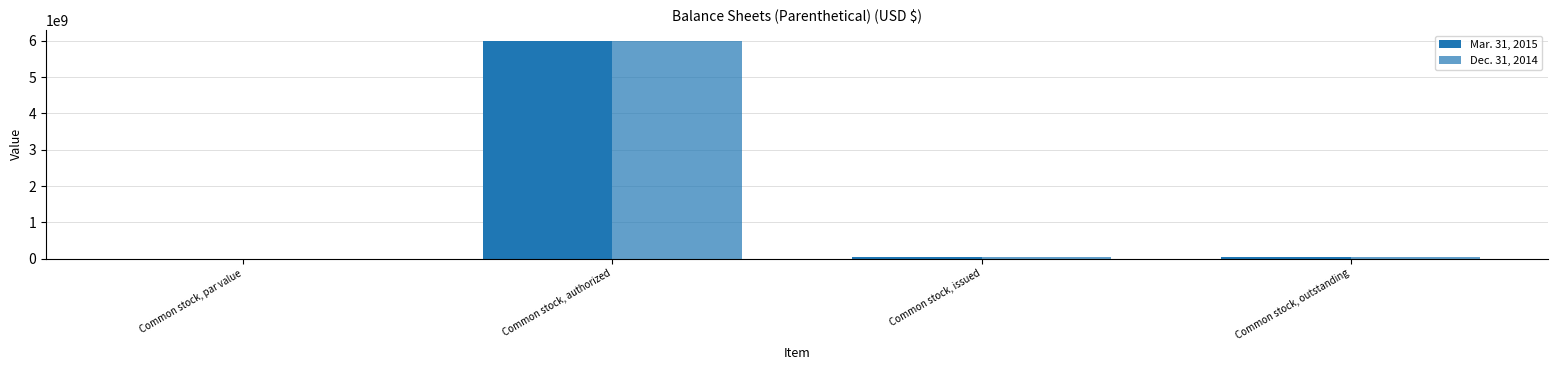

Between Common stock, outstanding and Common stock, issued, which is larger?

Common stock, outstanding